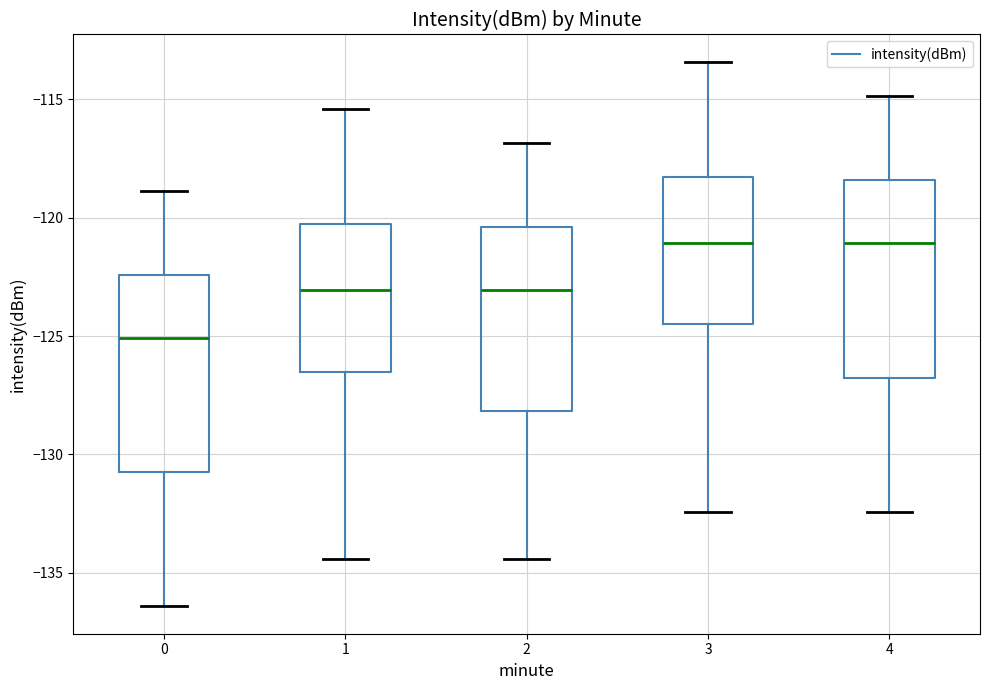

Reading left to right, read every box against the y-axis: the position of its median line, the range the box covers, and the ends of its whiskers. The values are not printed on the chart, so give them approximately, as read against the axis.

0: median -125.0, box -131.0 to -122.5, whiskers -136.5 to -119.0
1: median -123.0, box -126.5 to -120.5, whiskers -134.5 to -115.5
2: median -123.0, box -128.0 to -120.5, whiskers -134.5 to -117.0
3: median -121.0, box -124.5 to -118.5, whiskers -132.5 to -113.5
4: median -121.0, box -127.0 to -118.5, whiskers -132.5 to -115.0